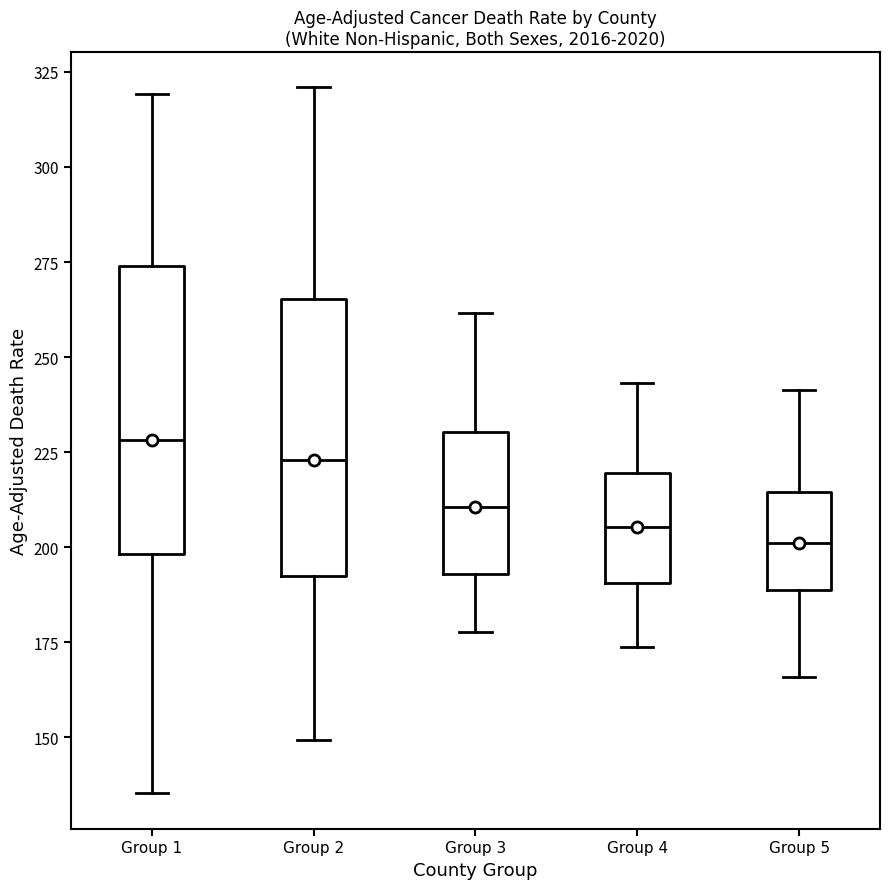

Reading left to right, read every box against the y-axis: the position of its median line, the range the box covers, and the ends of its whiskers. The values are not printed on the chart, so give them approximately, as read against the axis.

Group 1: median 230, box 200 to 275, whiskers 135 to 320
Group 2: median 225, box 190 to 265, whiskers 150 to 320
Group 3: median 210, box 195 to 230, whiskers 180 to 260
Group 4: median 205, box 190 to 220, whiskers 175 to 245
Group 5: median 200, box 190 to 215, whiskers 165 to 240